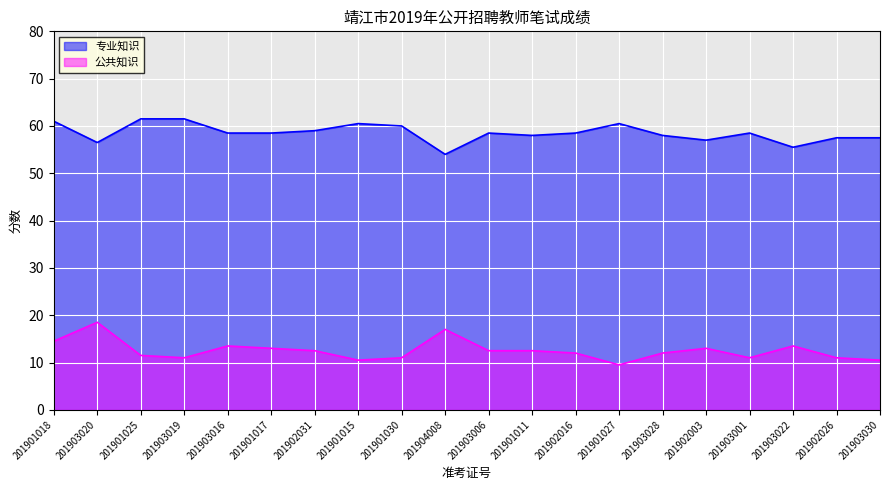

Which category has the lowest value in the 专业知识 series?

201904008